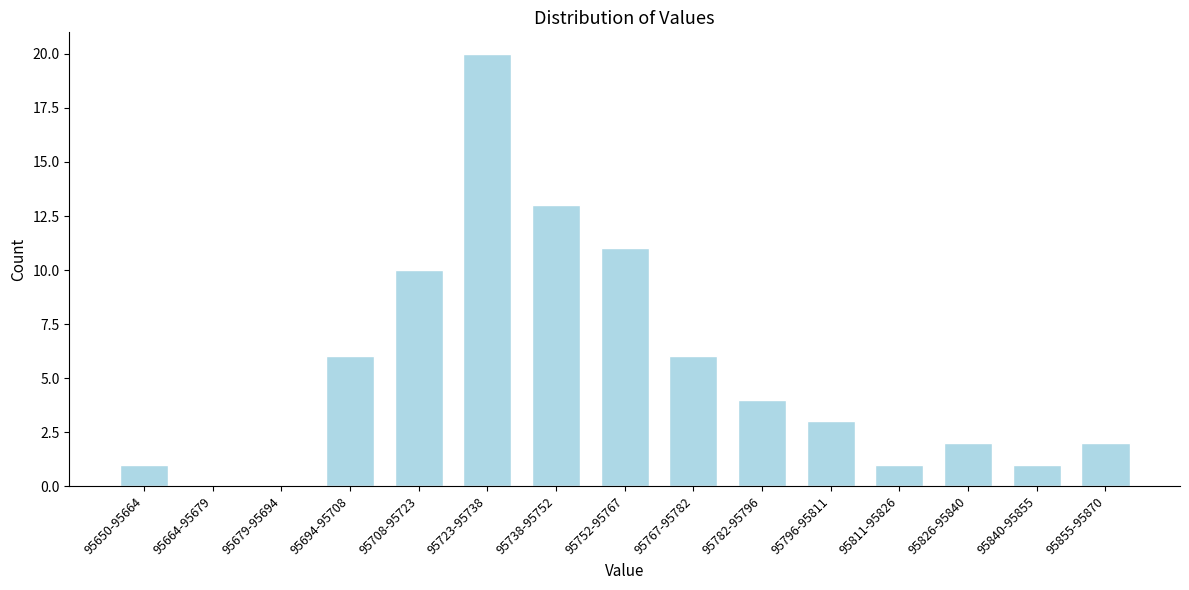

Reading right to left, transcribe all the data shown in this chart.

95855-95870=2	95840-95855=1	95826-95840=2	95811-95826=1	95796-95811=3	95782-95796=4	95767-95782=6	95752-95767=11	95738-95752=13	95723-95738=20	95708-95723=10	95694-95708=6	95679-95694=0	95664-95679=0	95650-95664=1